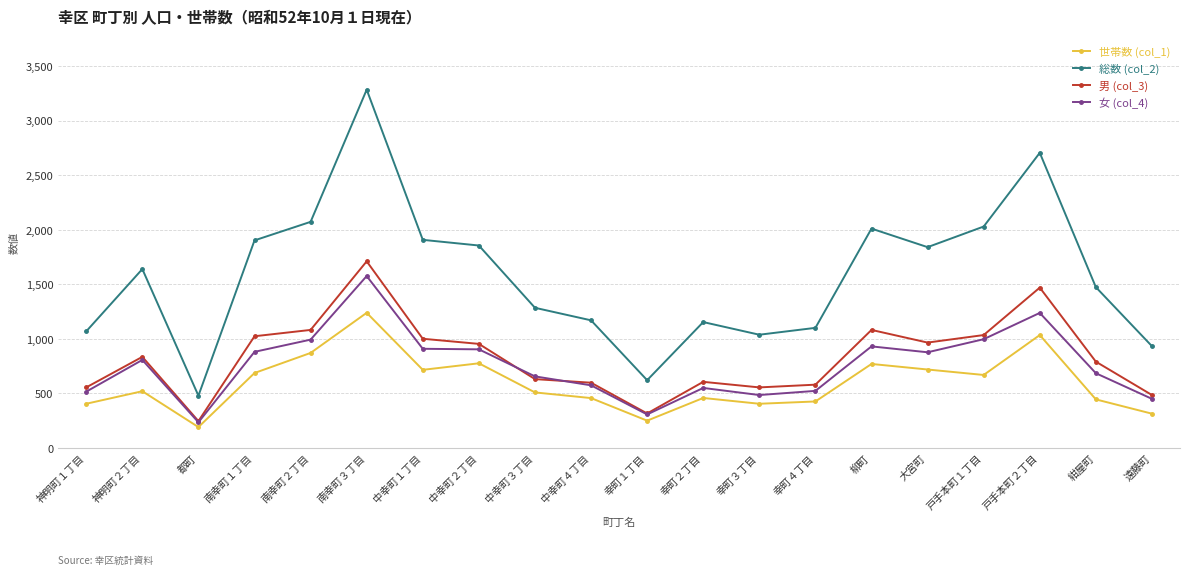

What is the approximate value of 男 (col_3) at 神明町１丁目?

553